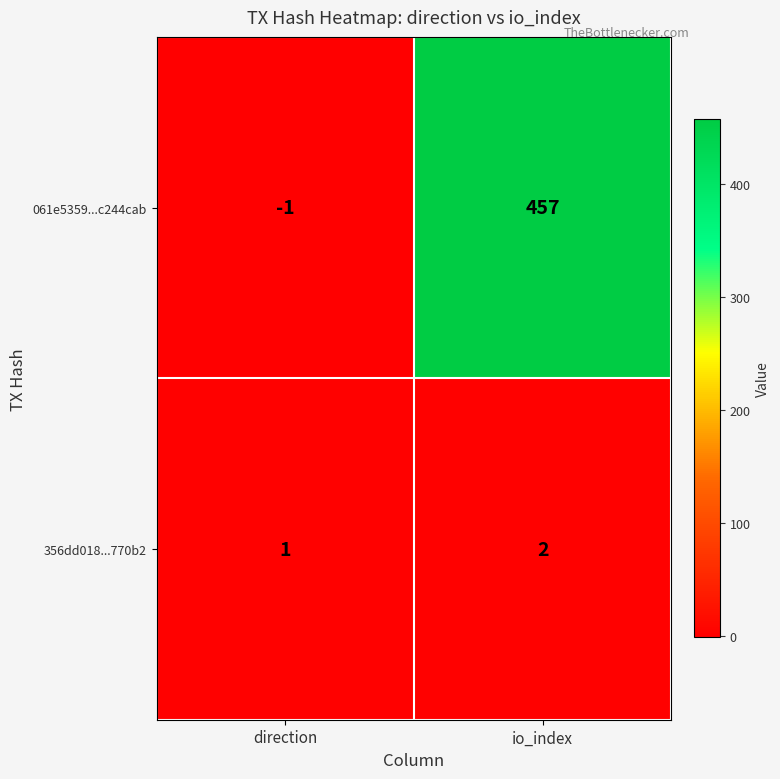

Reading left to right, extract all data points from this chart.

061e5359...c244cab: direction=-1	io_index=457
356dd018...770b2: direction=1	io_index=2